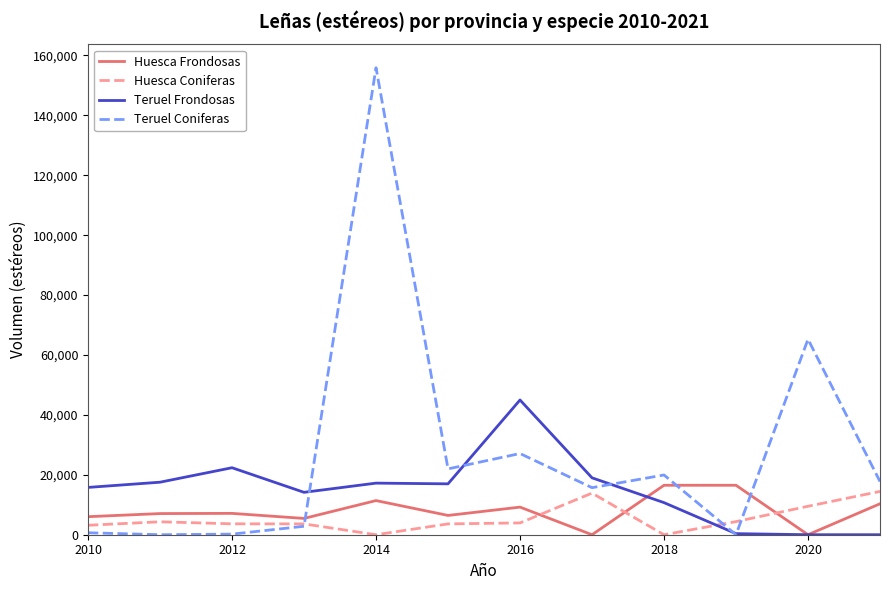

What is the difference between the maximum and minimum values in the Teruel Frondosas series?

44985.0